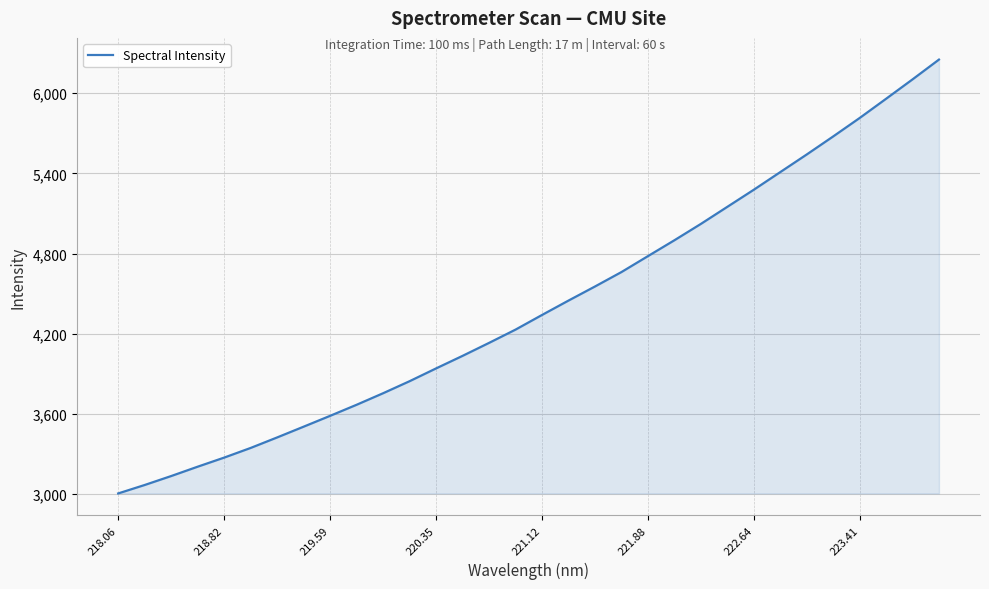

What is the average value?

4407.7